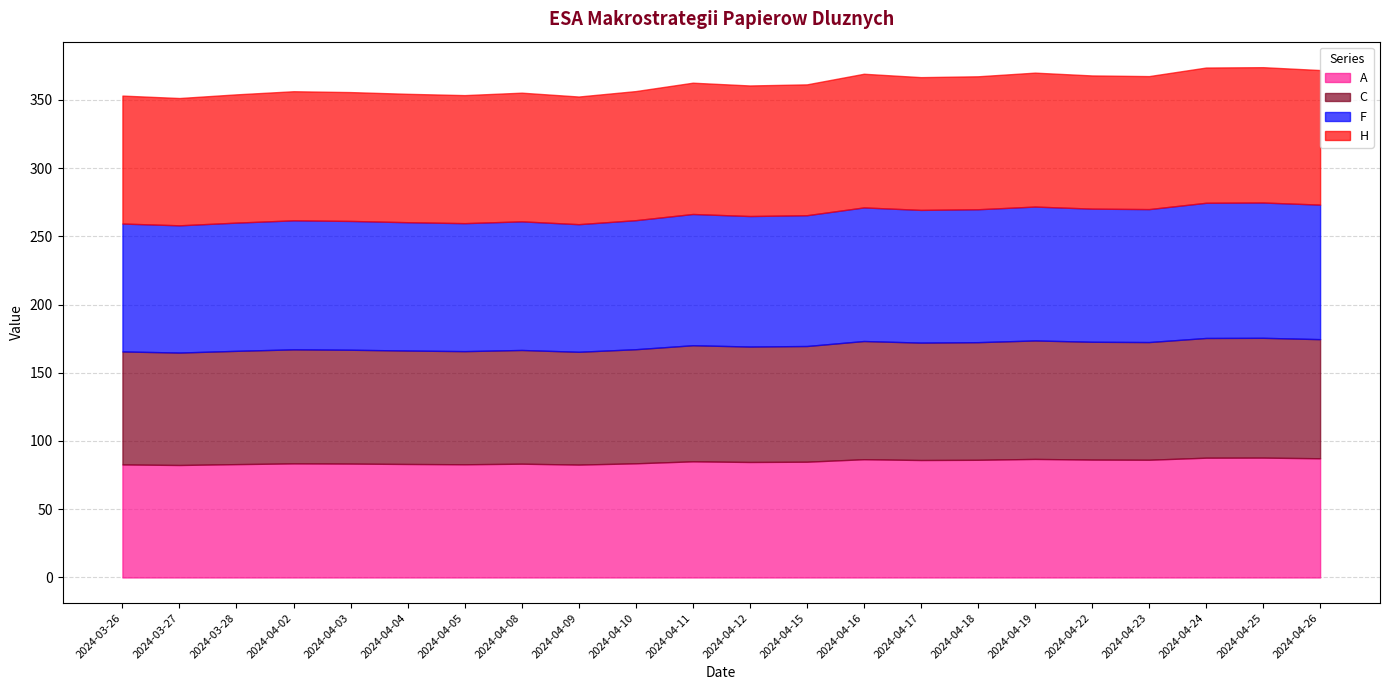

What is the total value across all series at 2024-03-26?

353.1